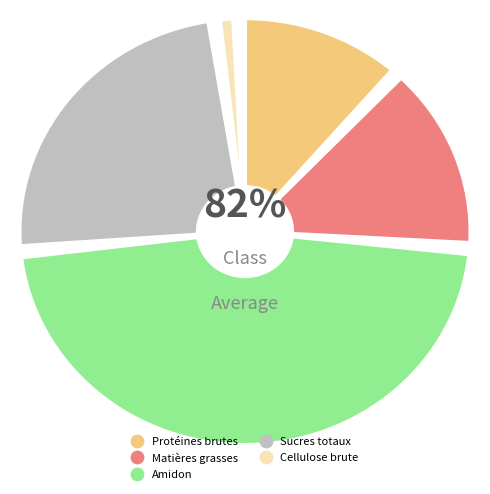

Is there any slice that represents more than half of the pie?

No